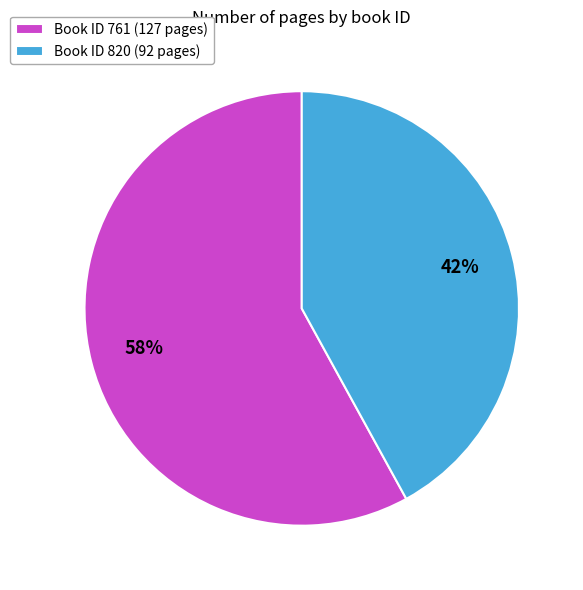

Which slice represents more than half of the pie?

Book ID 761 (127 pages)